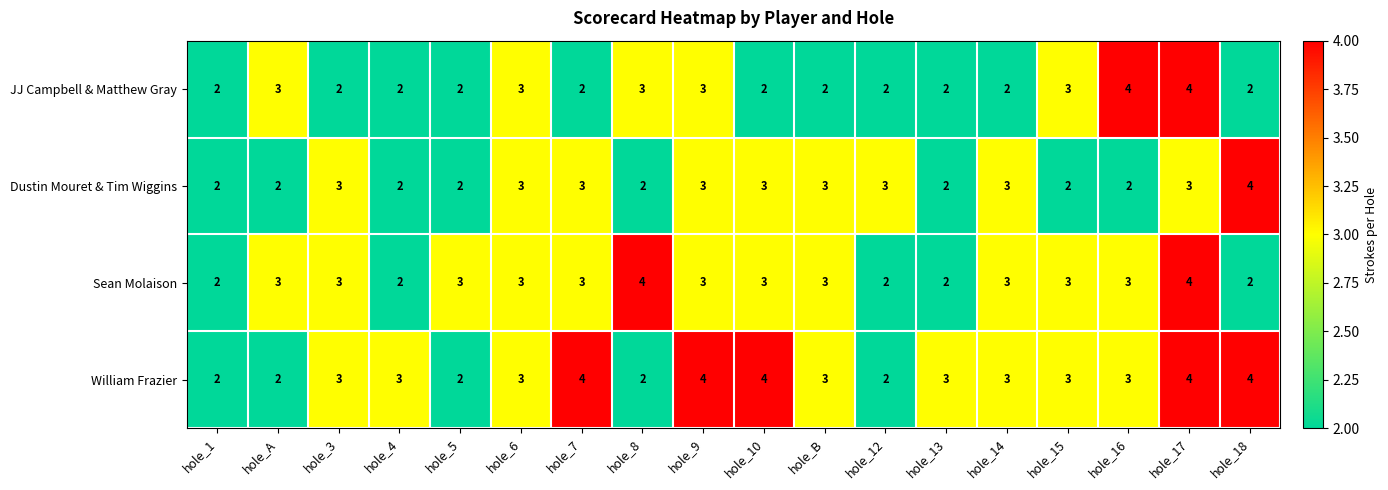

What is the sum of all William Frazier values?

54